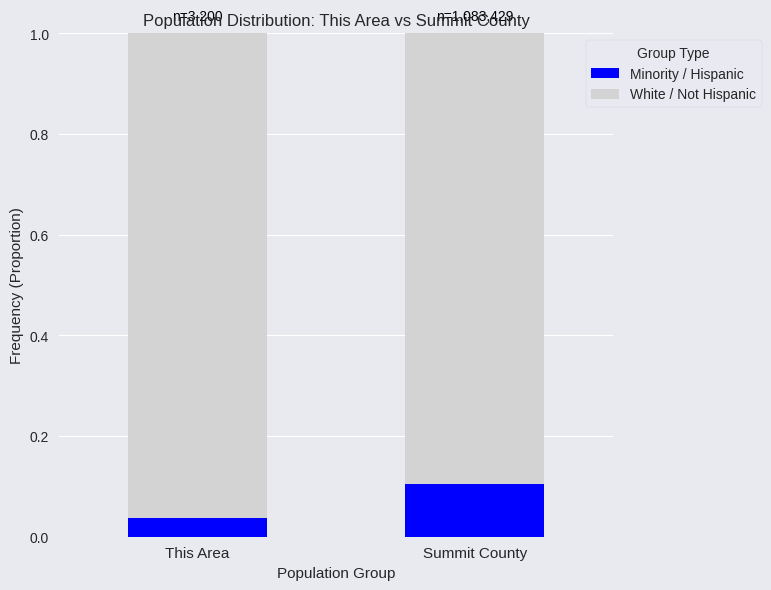

List the labels in order of Minority / Hispanic value, smallest first.

This Area, Summit County